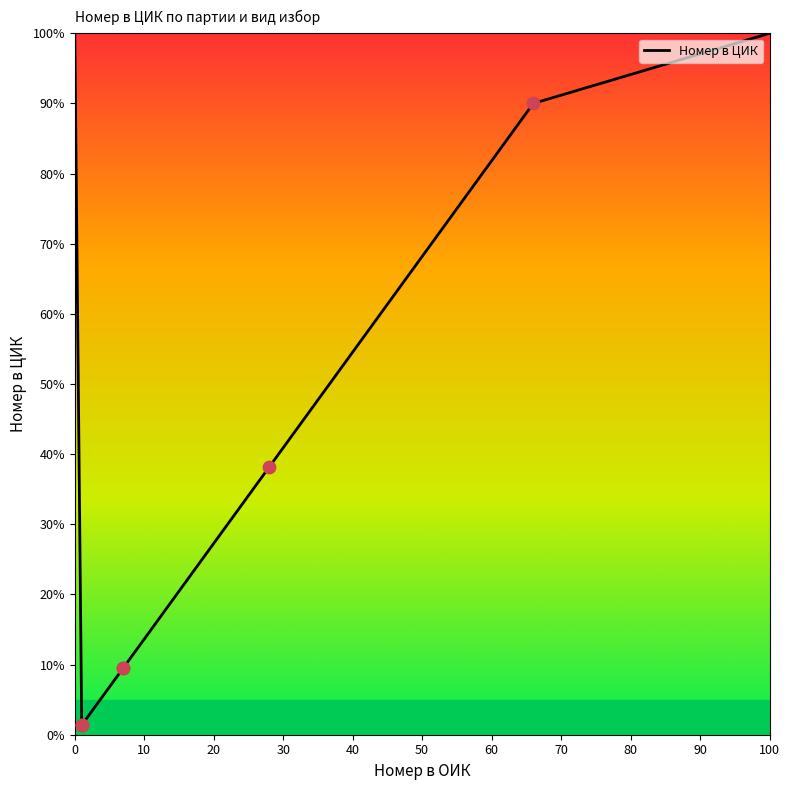

What is the change in value from БСП ЗА БЪЛГАРИЯ (Кмет на община) to КОАЛИЦИЯ ПРОДЪЛЖАВАМЕ ПРОМЯНАТА (Кмет на кметство)?

+88.6